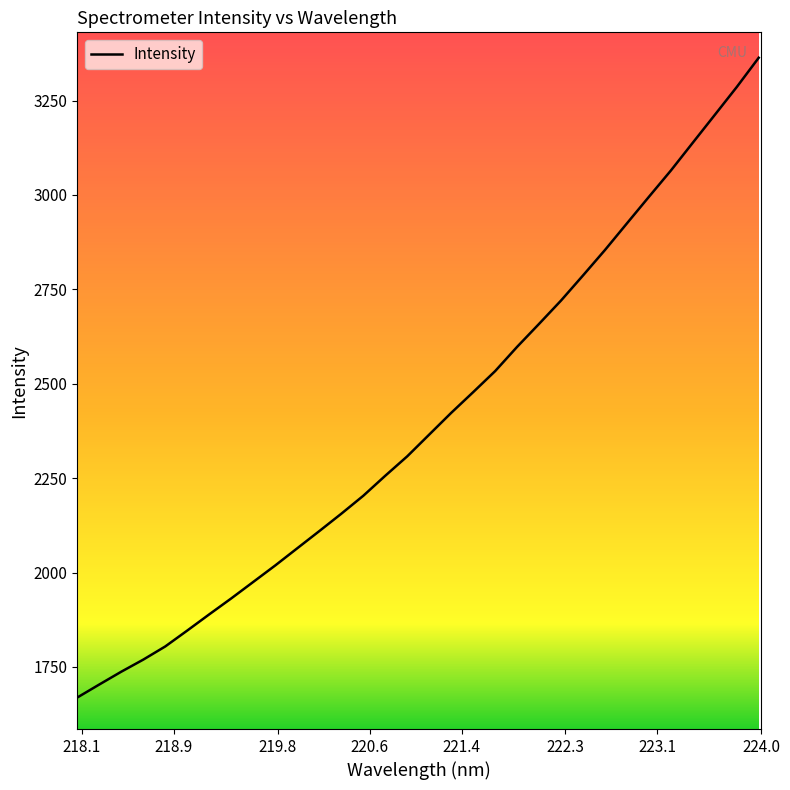

What is the minimum value shown in the chart?

1669.0